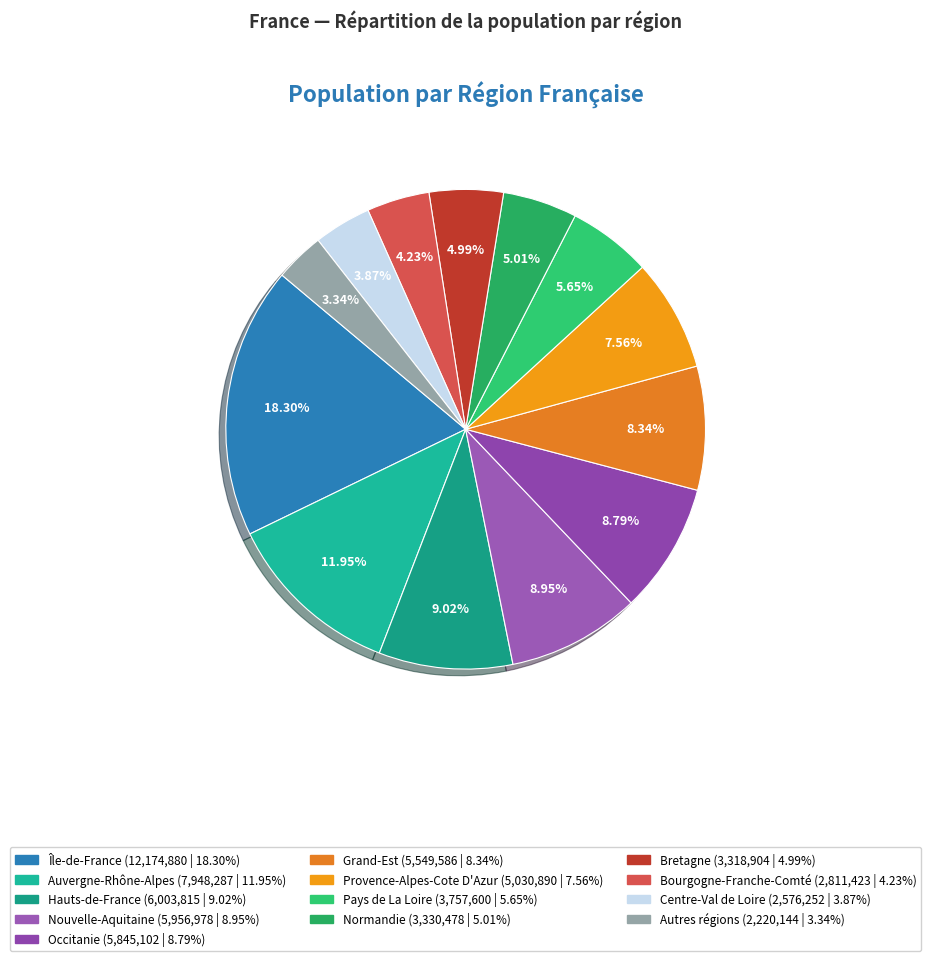

Which slice is the largest?

Île-de-France